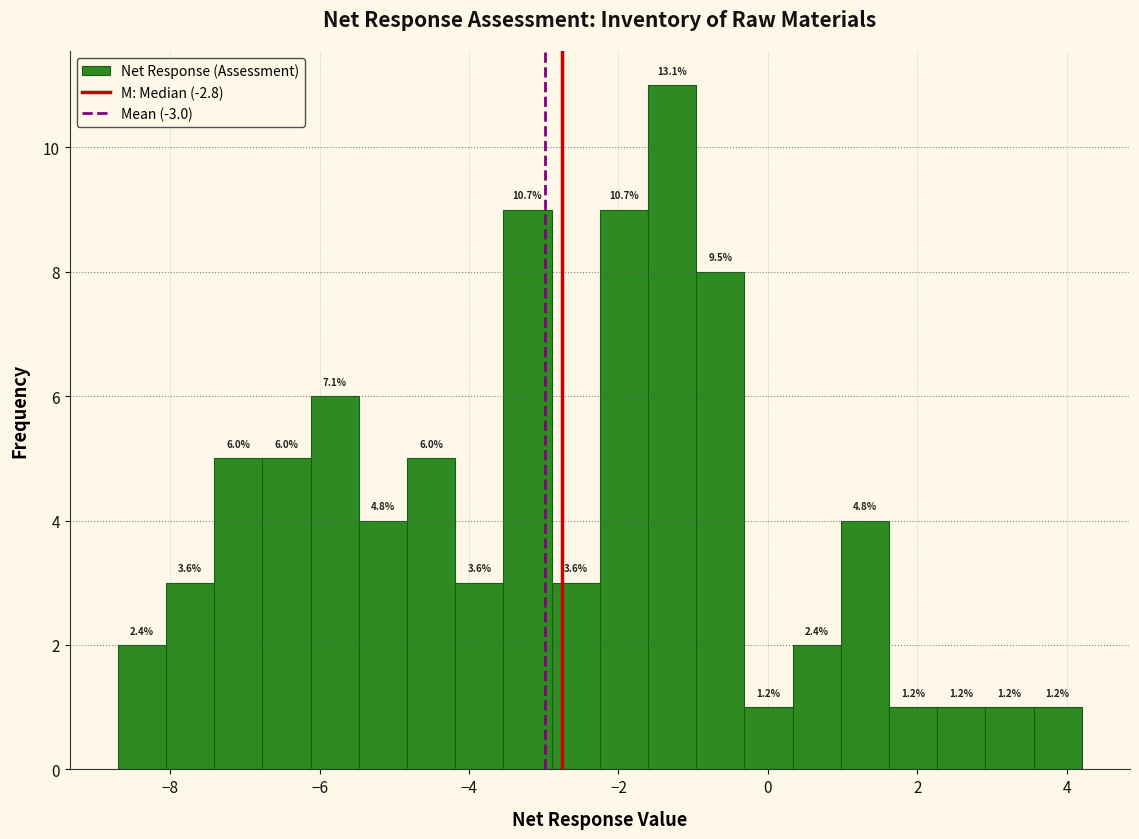

Around what value on the x-axis is the tallest bar? Give the approximate position of its centre, as read against the axis.

-1.2